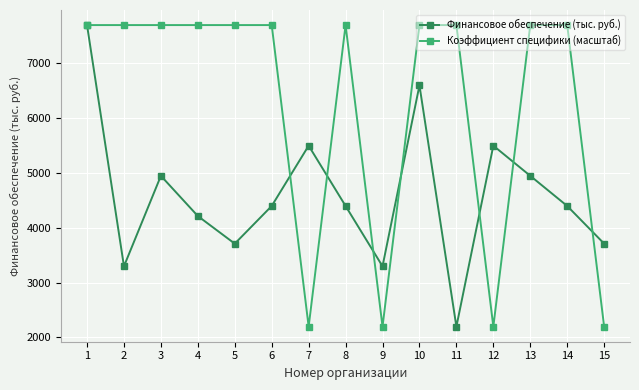

Read the Финансовое обеспечение (тыс. руб.) value at 4.

4211.2